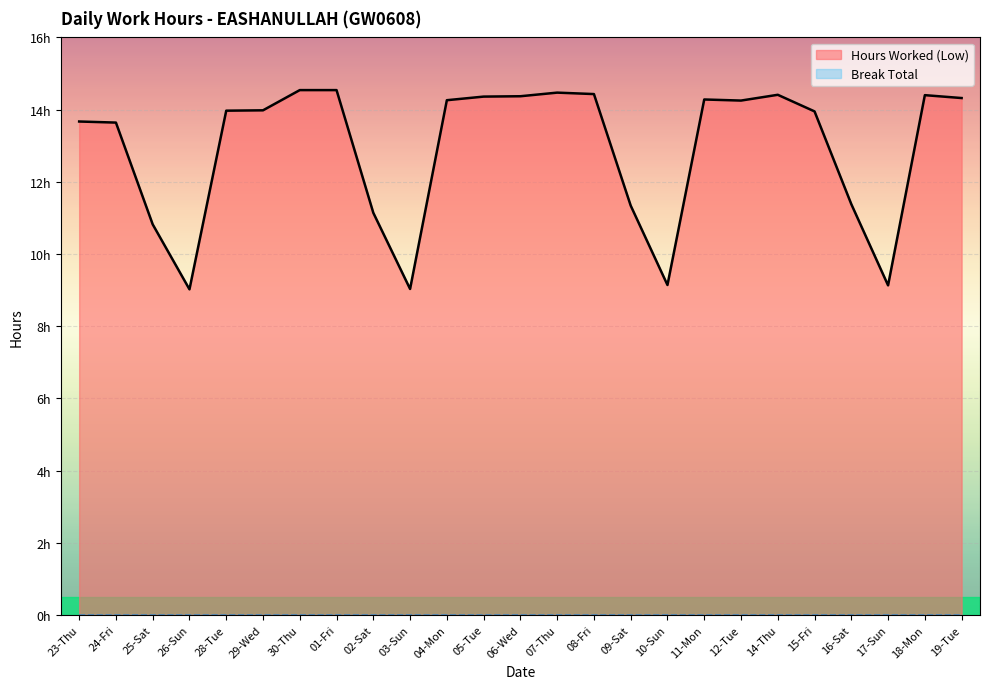

What value does the data have at 04-Mon?

14.3